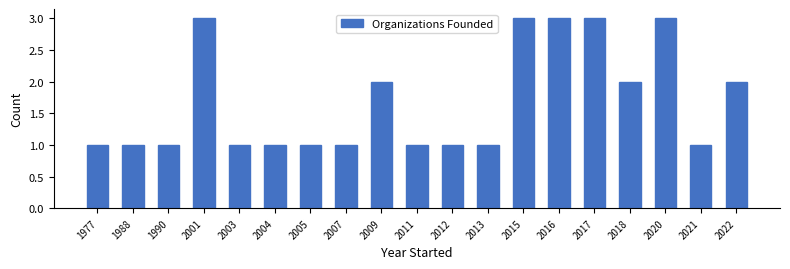

Reading right to left, transcribe all the data shown in this chart.

2022=2	2021=1	2020=3	2018=2	2017=3	2016=3	2015=3	2013=1	2012=1	2011=1	2009=2	2007=1	2005=1	2004=1	2003=1	2001=3	1990=1	1988=1	1977=1